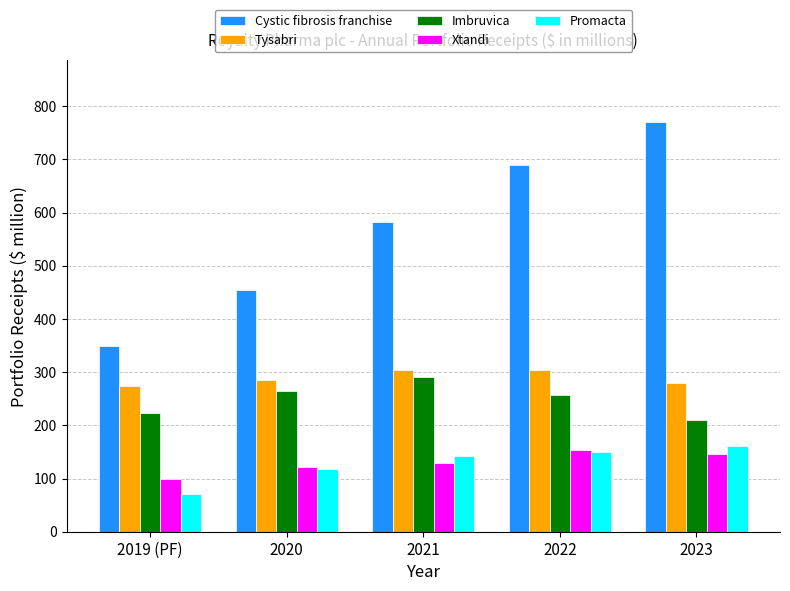

What is the sum of all Promacta values?

643